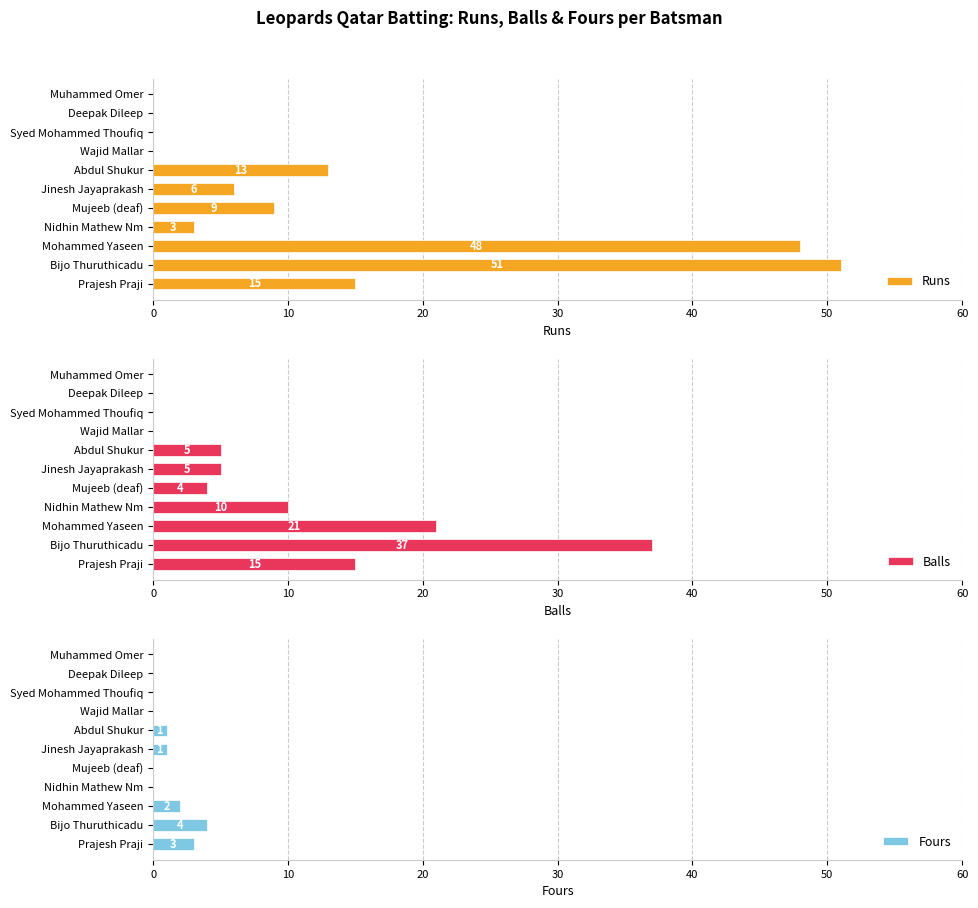

List the series in order of their peak value, lowest first.

Fours, Balls, Runs